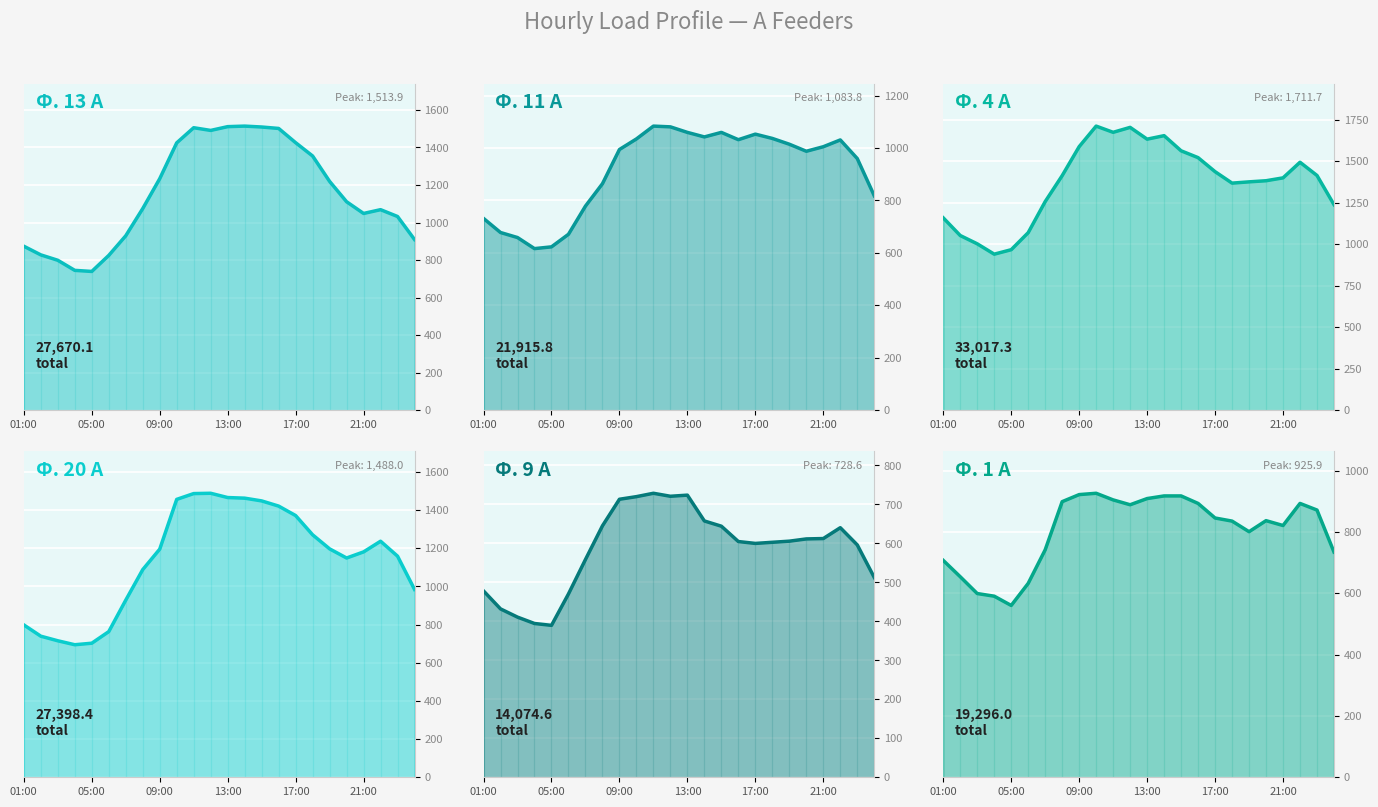

What is the maximum value shown in the chart?

1711.7